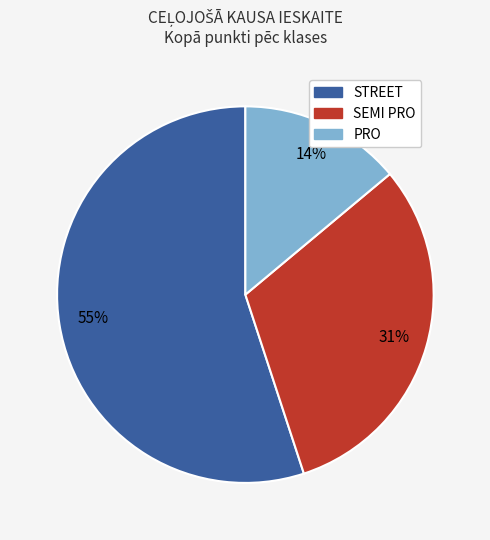

Which slice is the smallest?

PRO